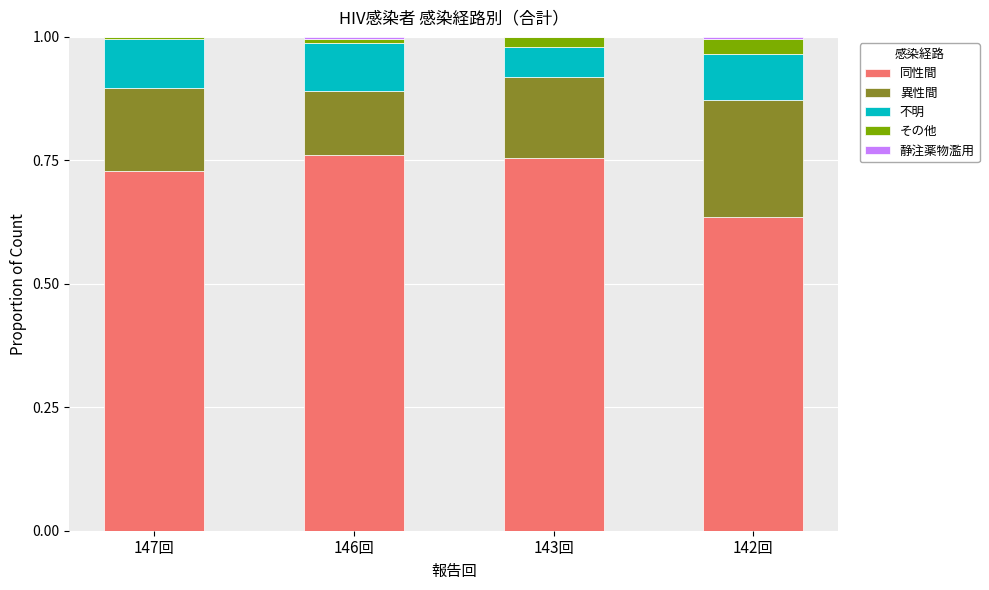

At 142回, list the series in order from largest to smallest.

同性間, 異性間, 不明, その他, 静注薬物濫用